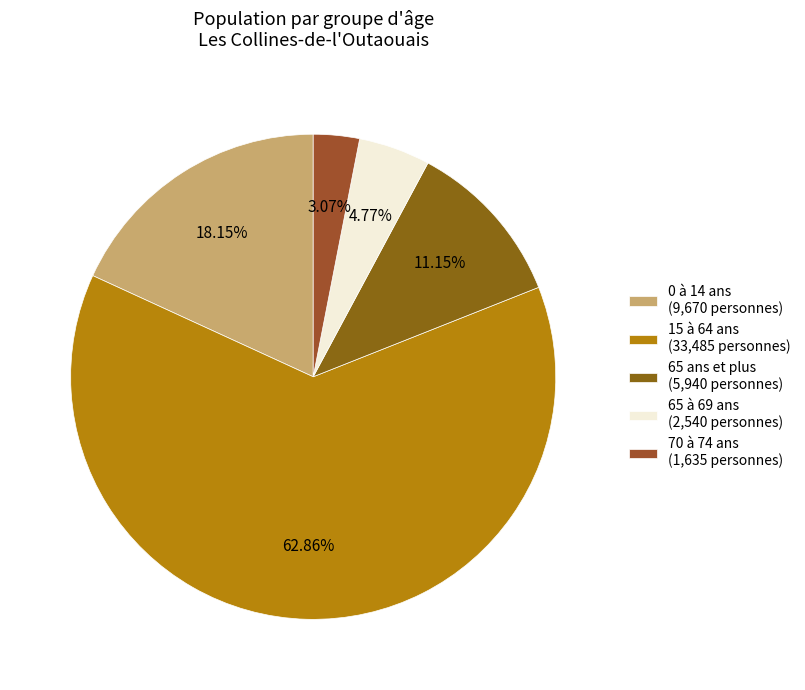

Is 65 ans et plus the majority of the pie?

No